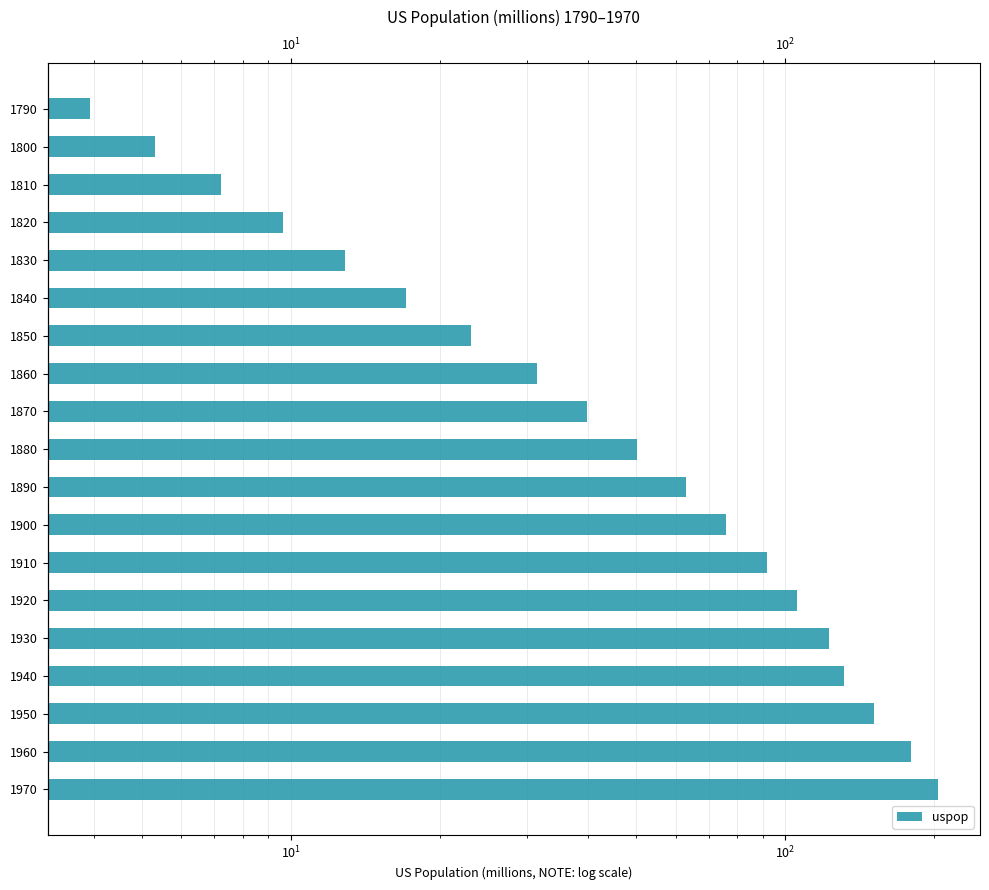

What is the ratio of the value at 1900 to the value at 1910?

0.8